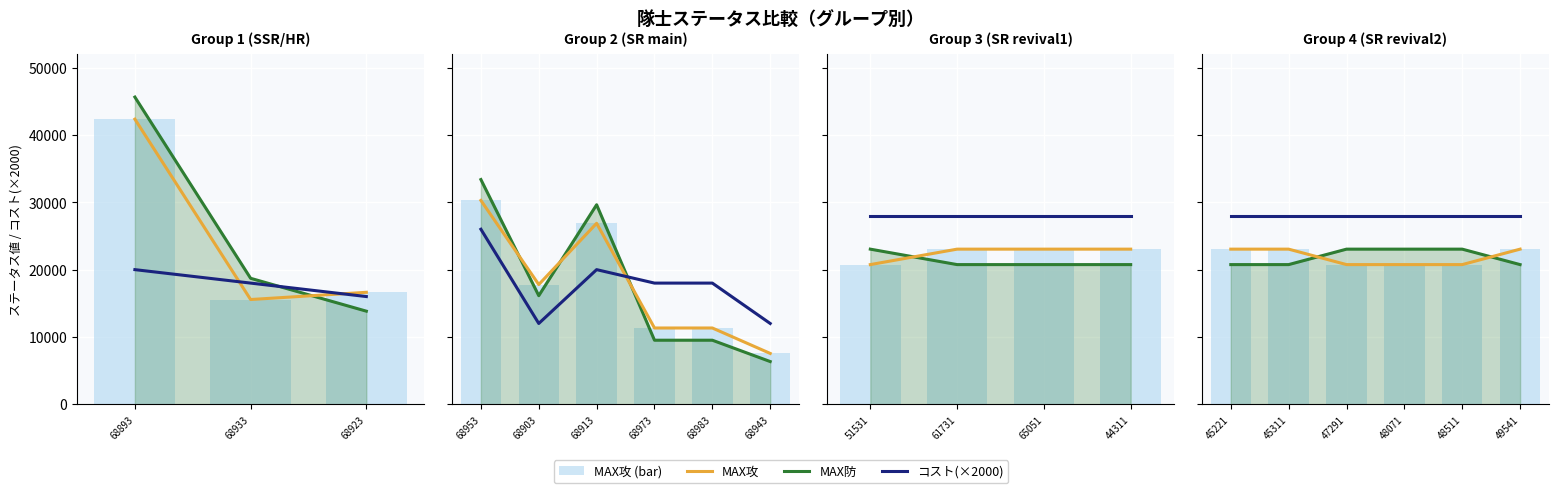

What is the difference between the second highest and second lowest values in the MAX防_line series?

2296